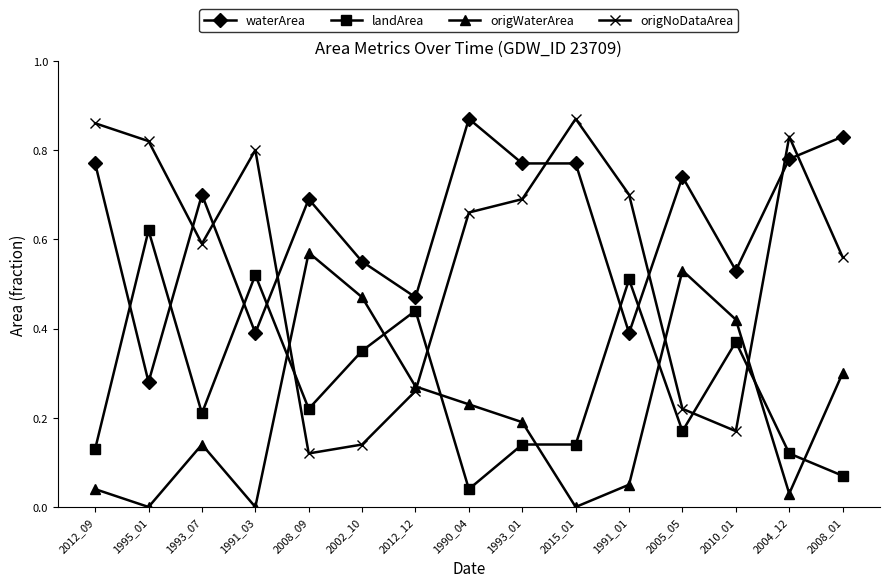

Which series has the largest total across all categories?

waterArea